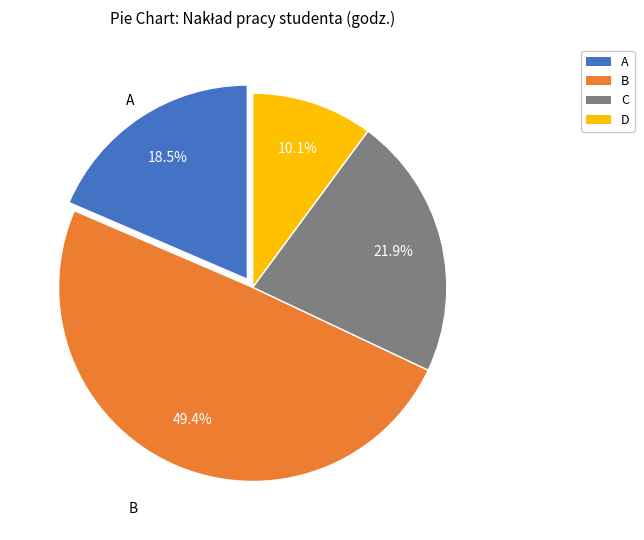

To the nearest percent, what percentage of the pie is B?

49%